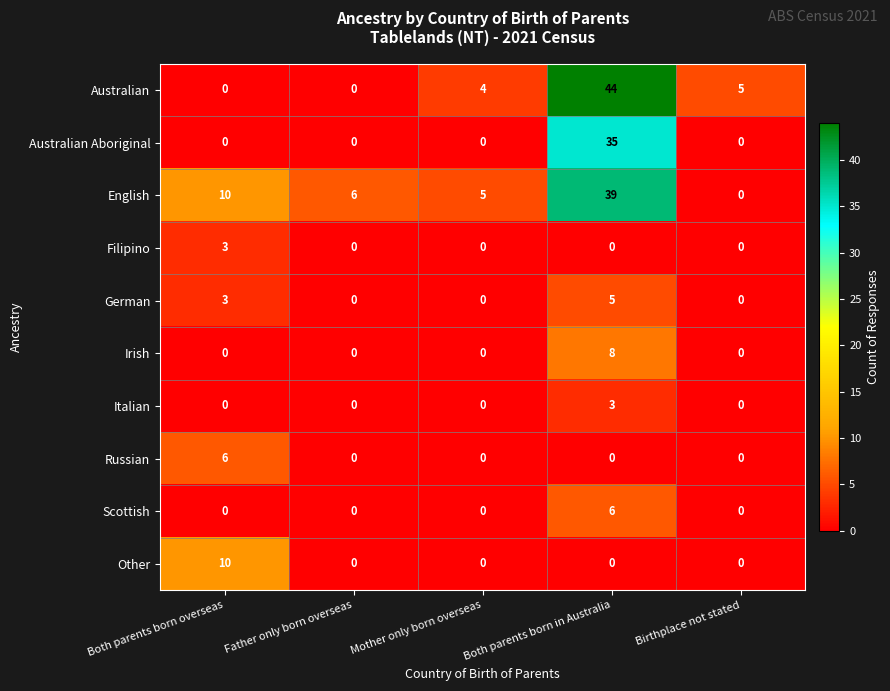

Which label corresponds to the largest value in the chart?

Both parents born in Australia